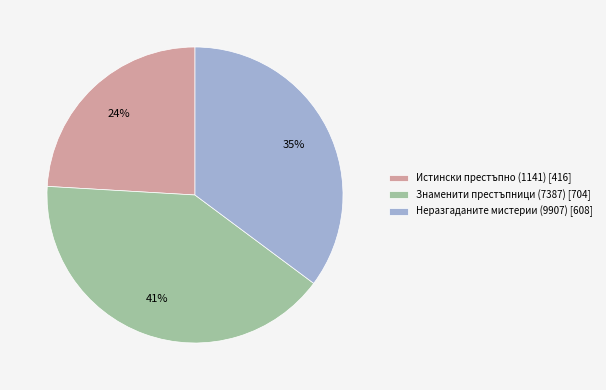

Is it true that Знаменити престъпници (7387) is 46% of the pie?

False